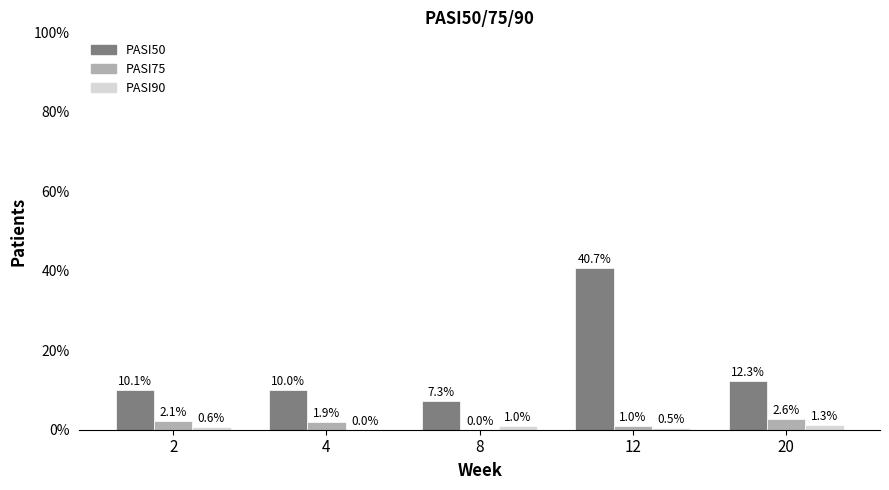

Which series changed the most between 4 and 12?

PASI50